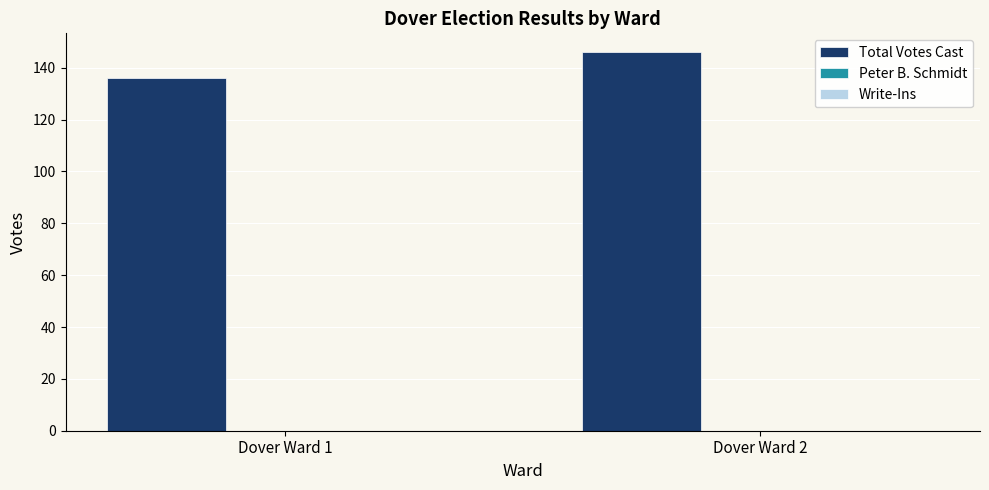

Is it true that the value at Dover Ward 1 is 136?

True